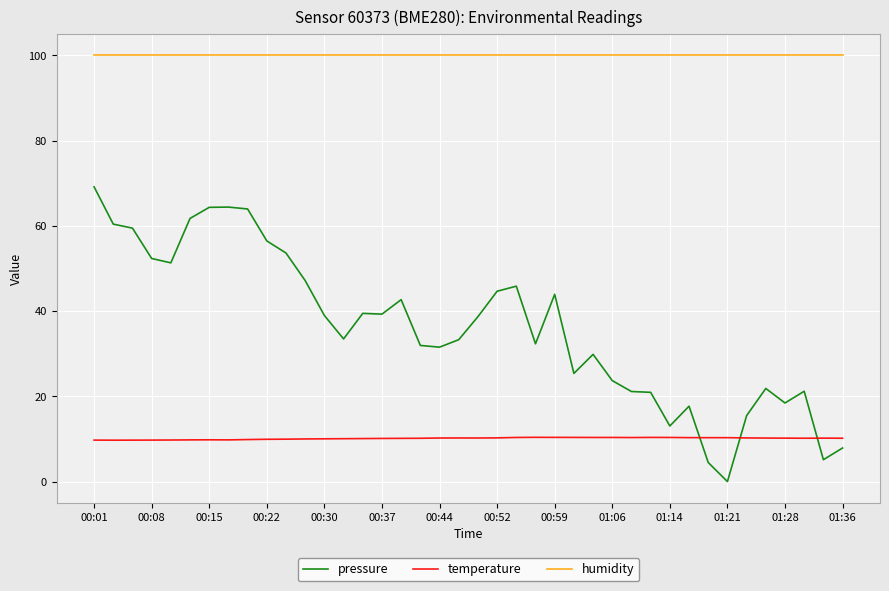

How many series are shown in this chart?

3